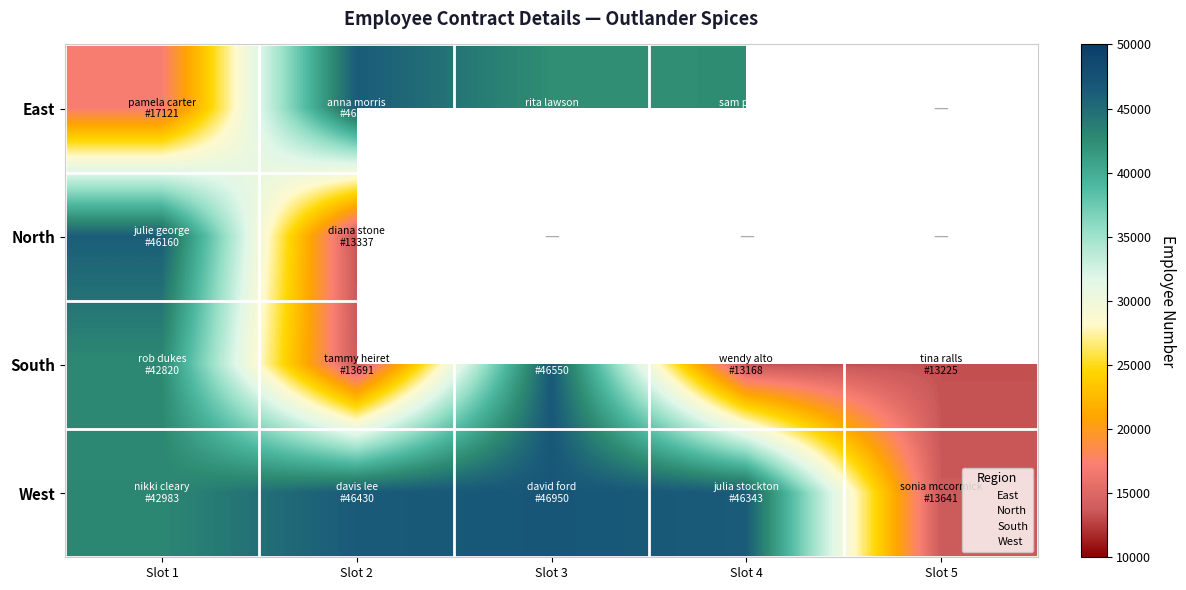

What is the sum of all West values?

196347.0